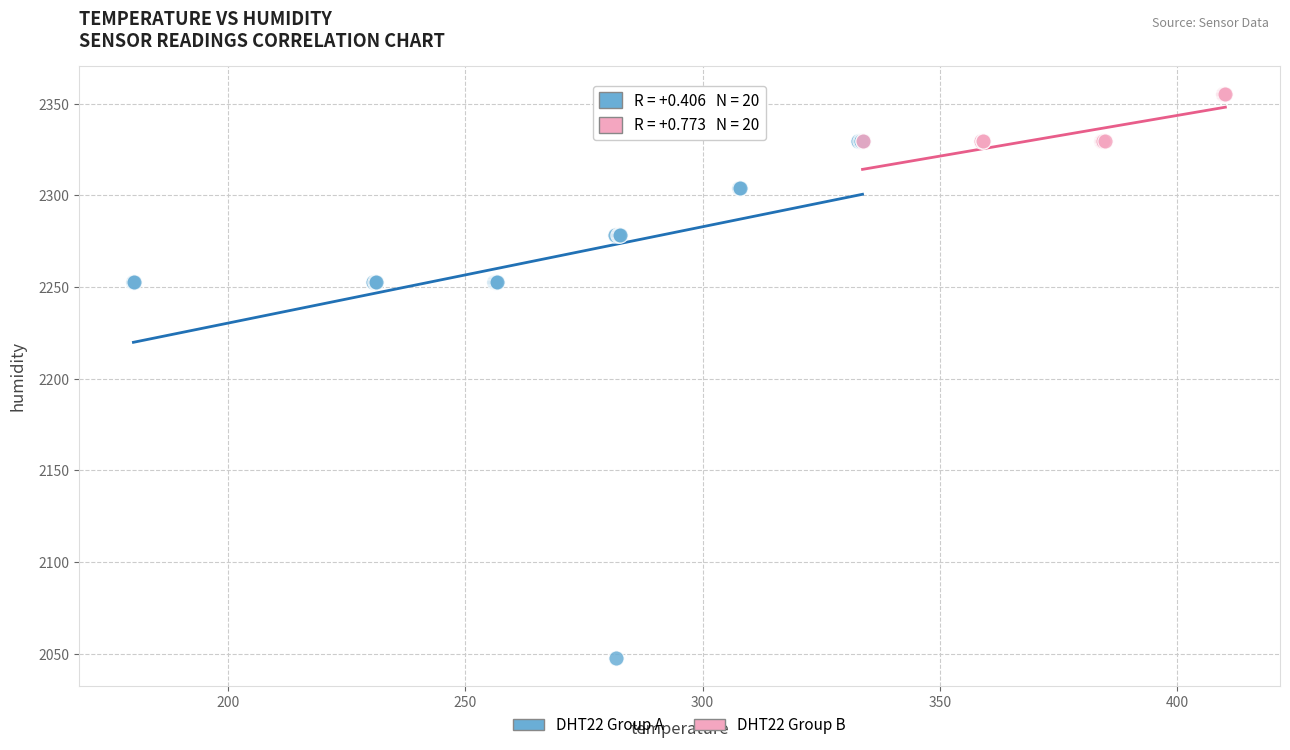

Which series contains the highest Y value?

DHT22 Group B